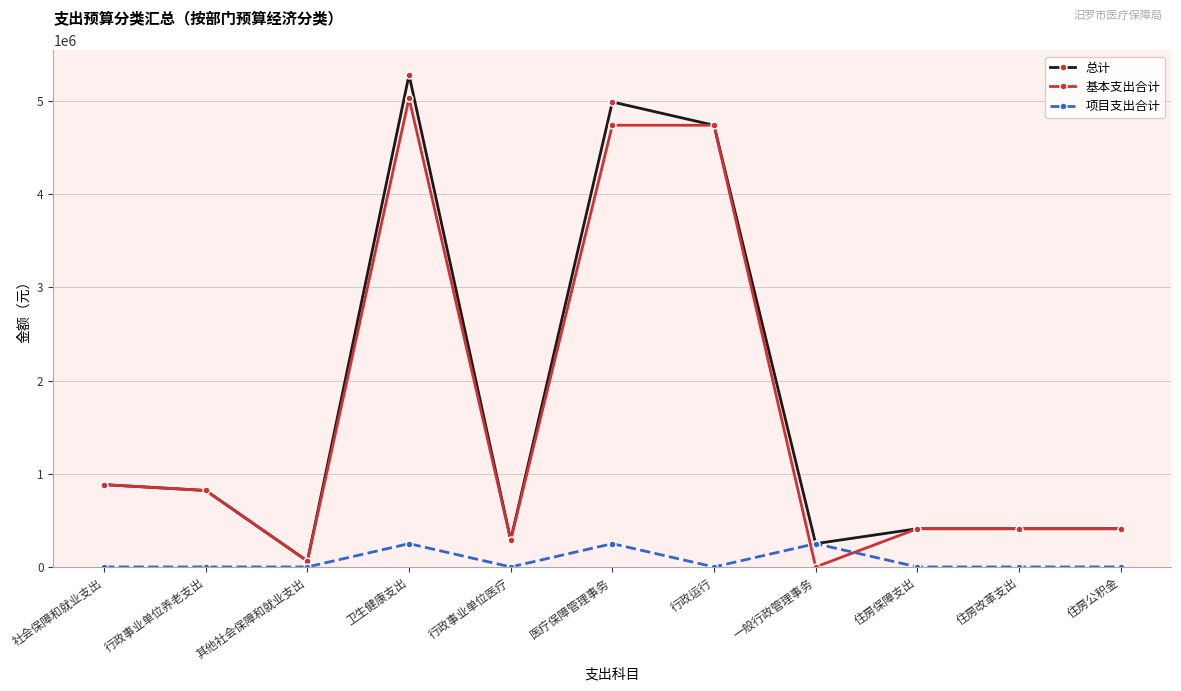

Where do 项目支出合计 and 基本支出合计 first cross each other?

行政运行 and 一般行政管理事务